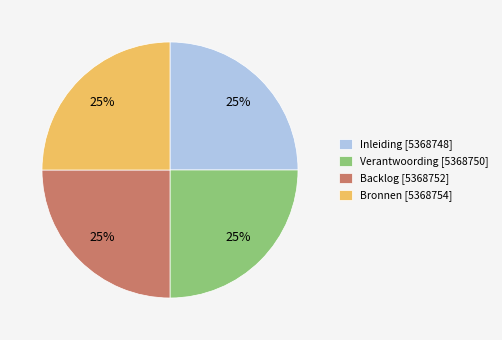

Is it true that Bronnen [5368754] is 38% of the pie?

False